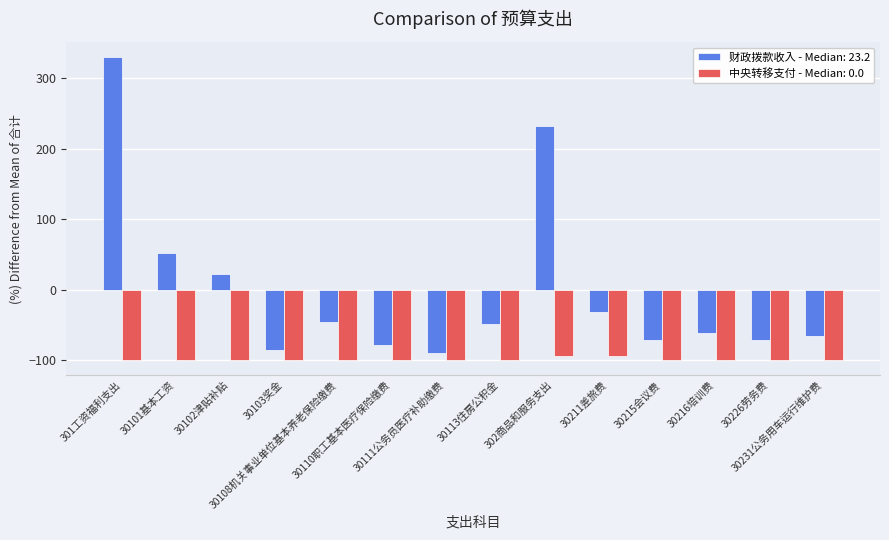

List the series in order of their overall mean, highest first.

财政拨款收入 - Median: 23.2, 中央转移支付 - Median: 0.0